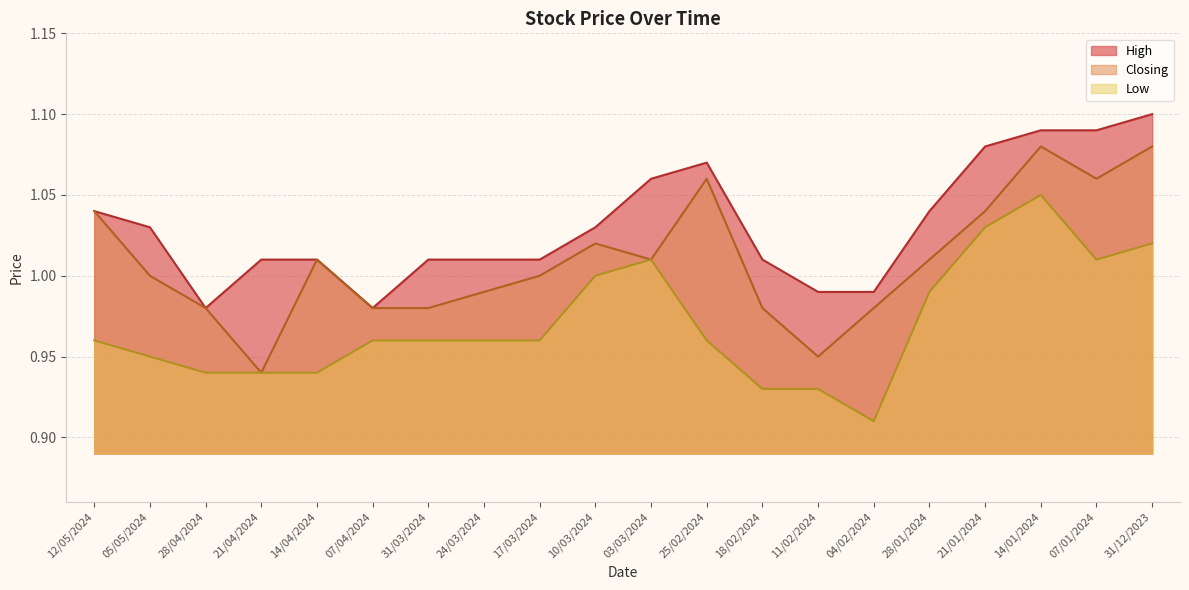

How many lines are shown in the chart?

3